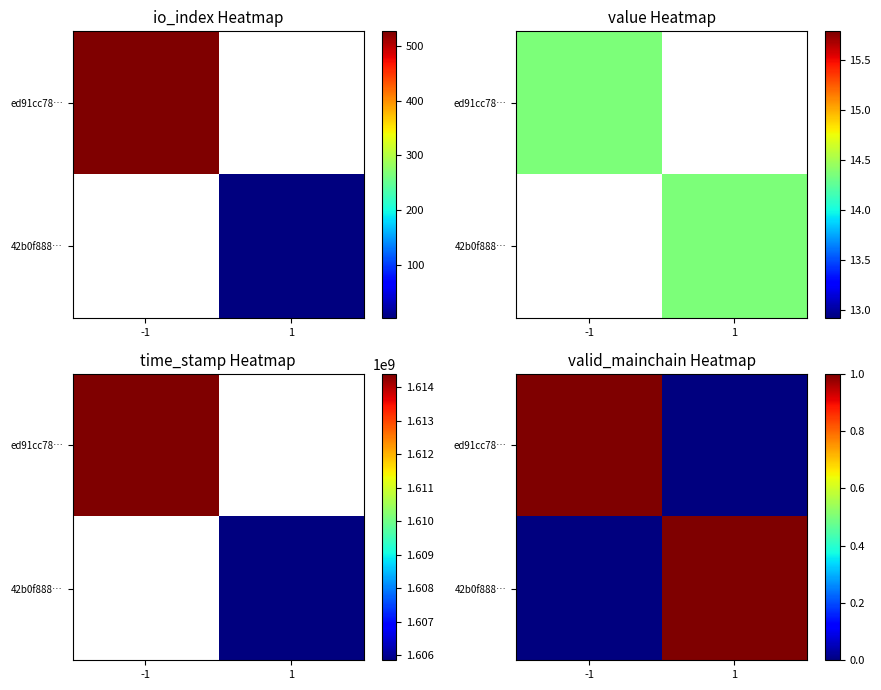

What is the highest value of the 42b0f888… series?

1